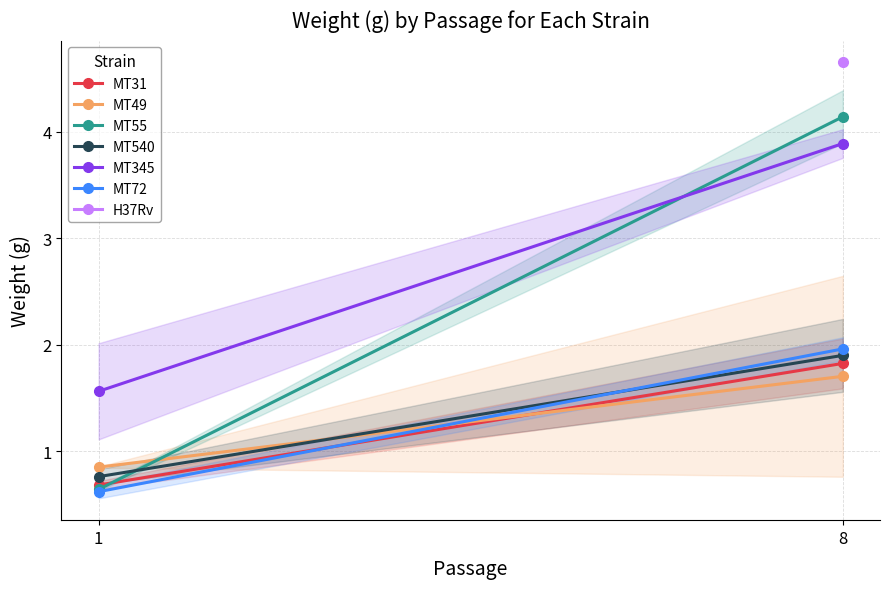

List the labels in order of MT345 value, smallest first.

1, 8